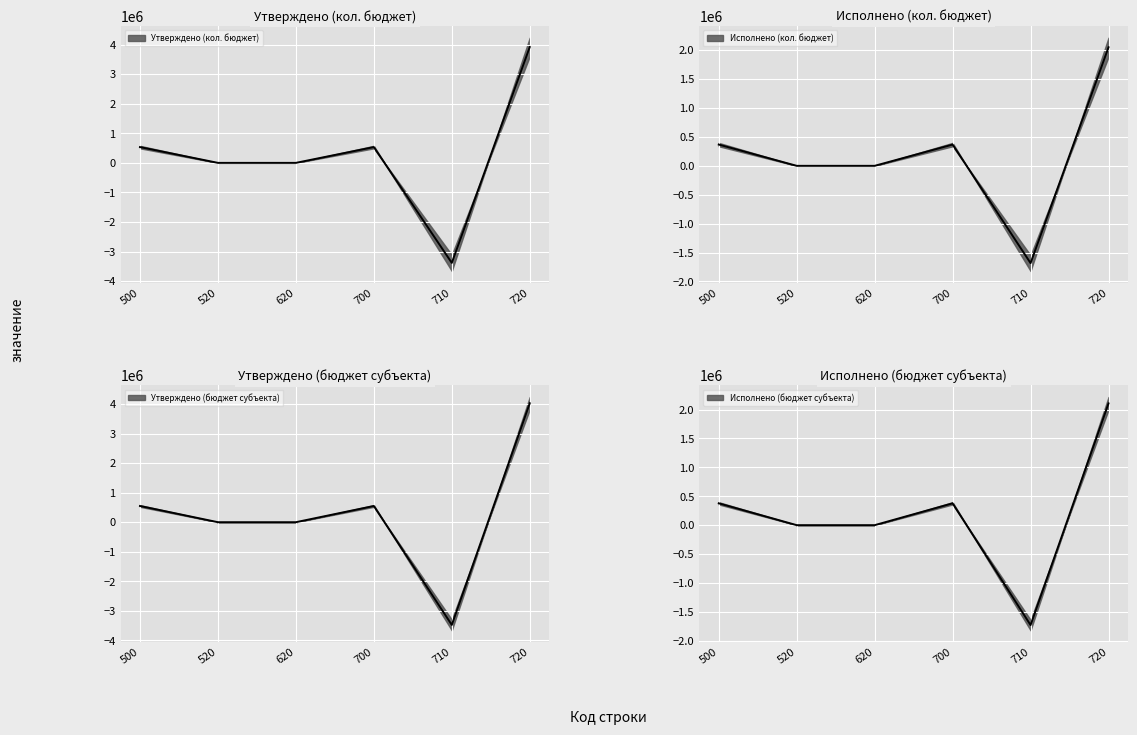

How many times do Исполнено (кол. бюджет) and Утверждено (кол. бюджет) cross each other?

2